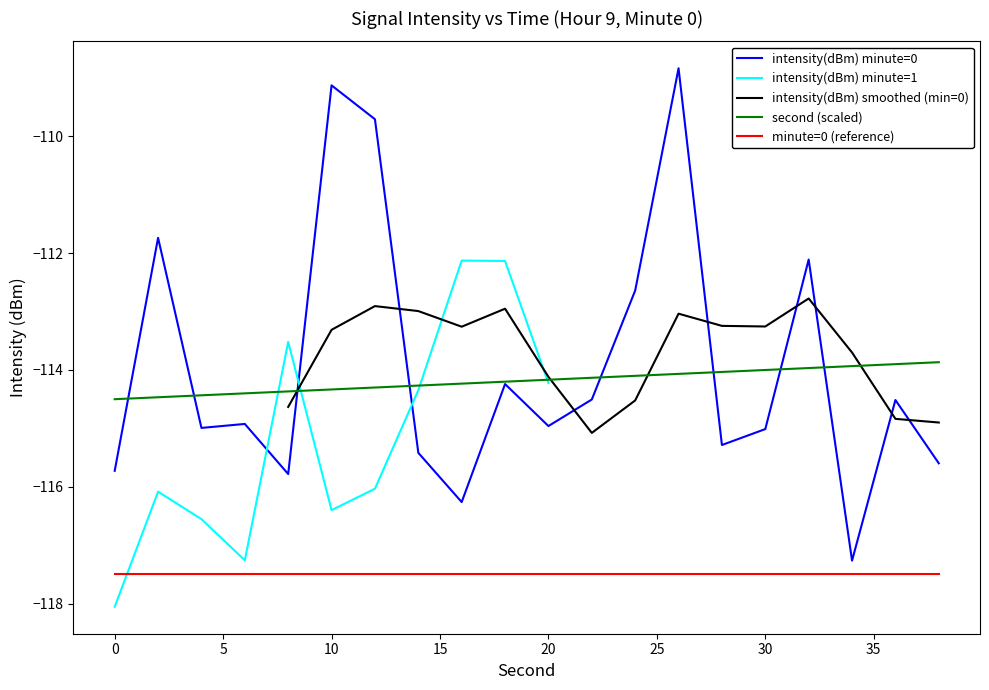

What is the spread (max minus min) of values at 6?

0.5